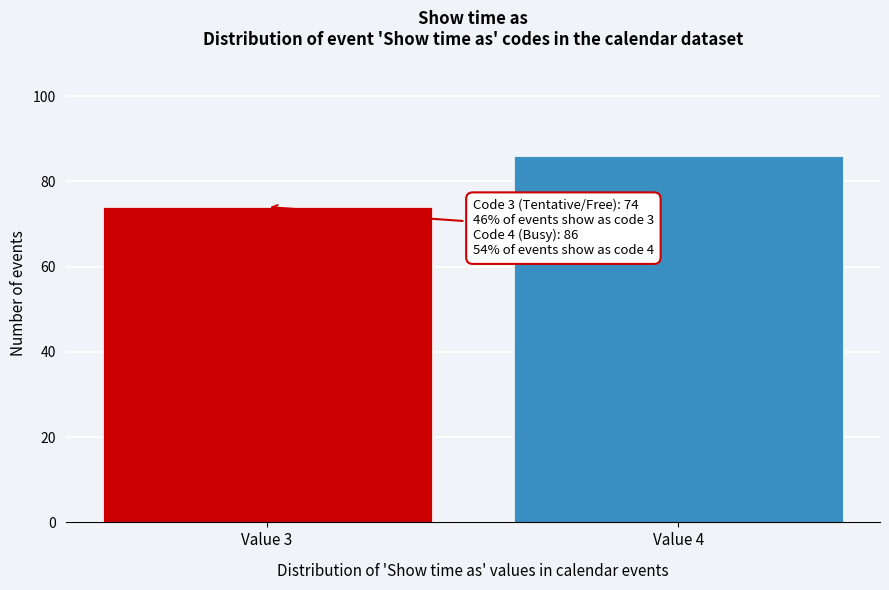

Reading left to right, what are all the values shown in this chart?

Value 3=74	Value 4=86